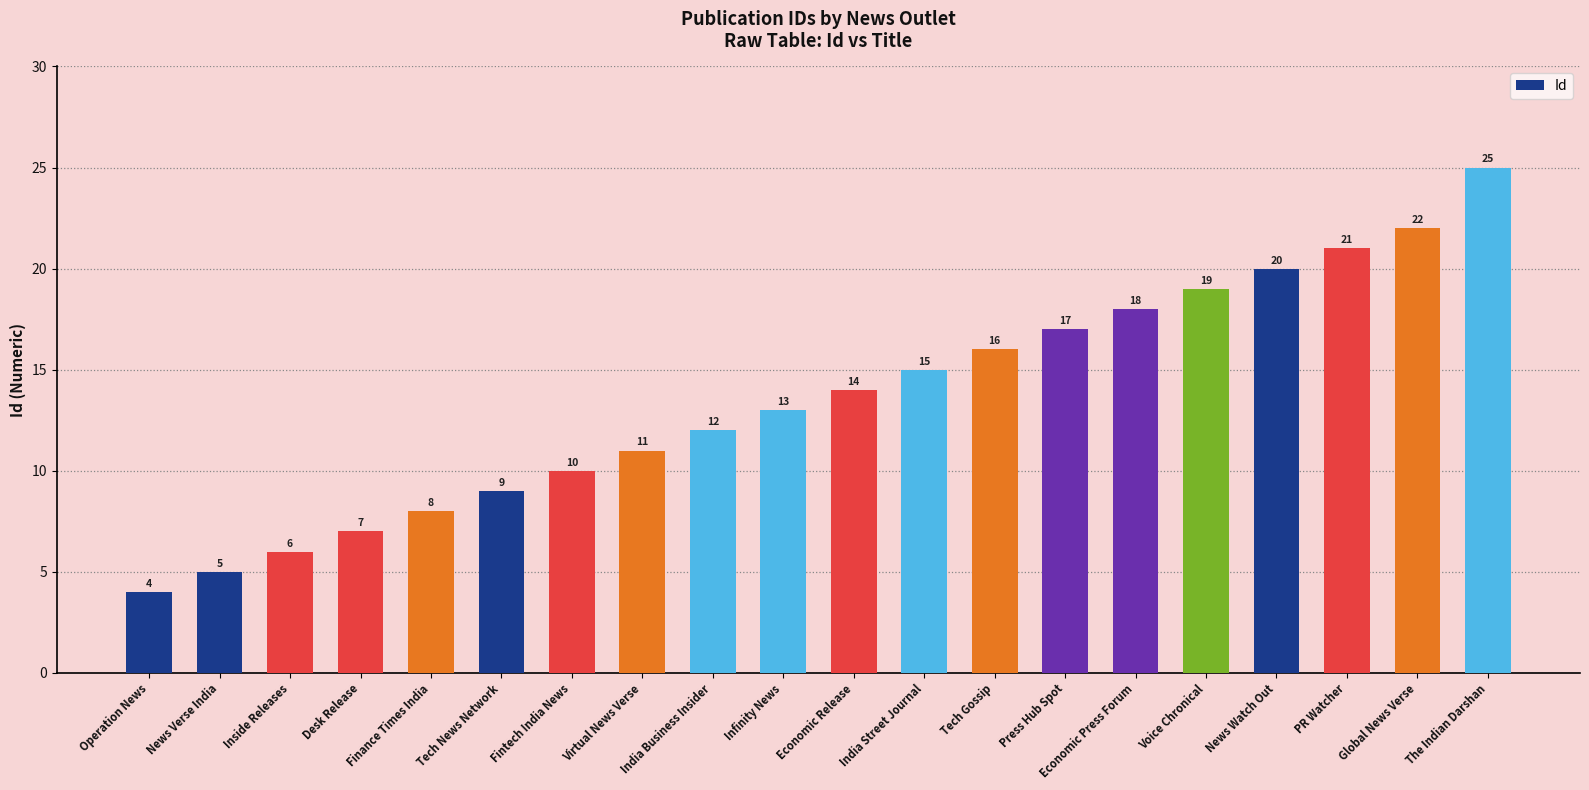

What is the ratio of the value at Operation News to the value at India Business Insider?

0.3